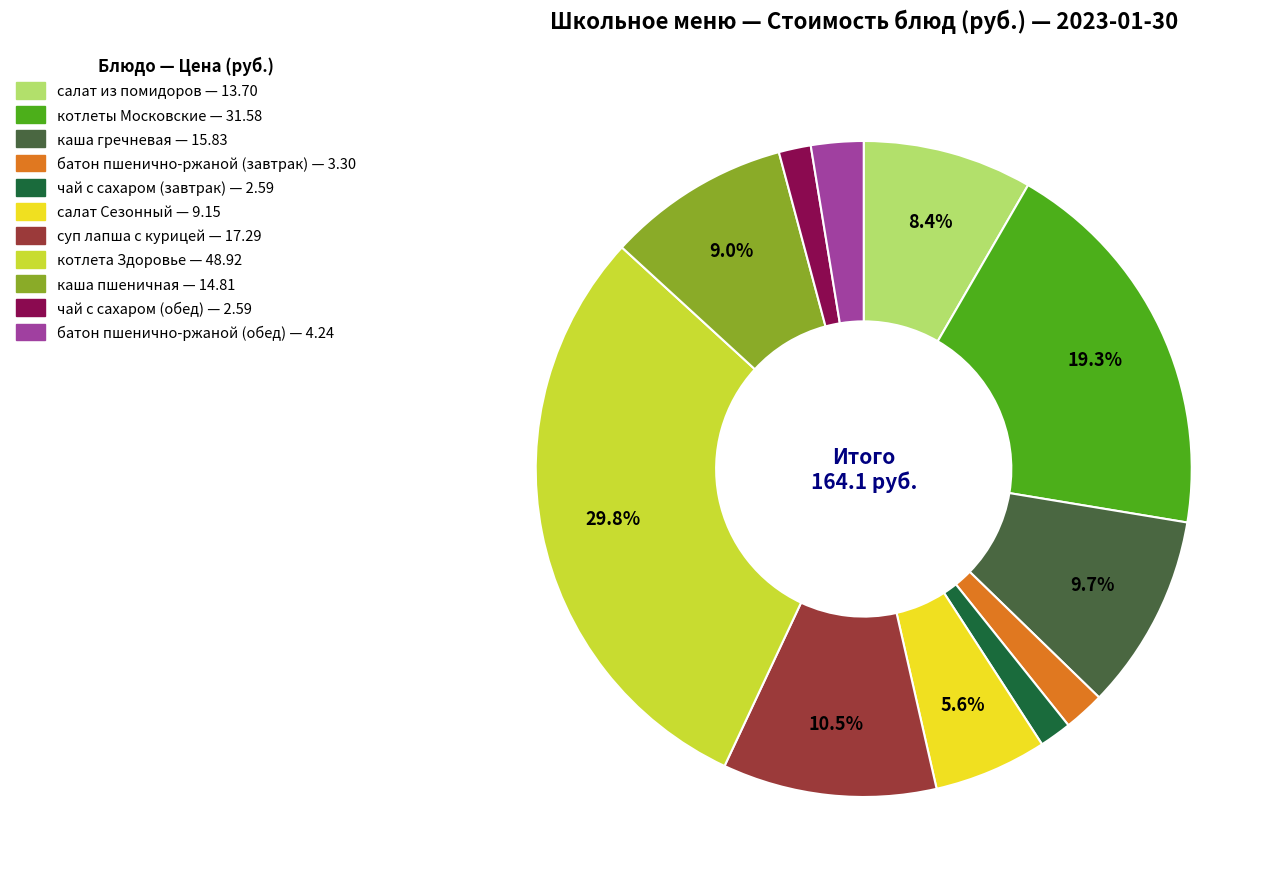

How many segments does this pie chart have?

11